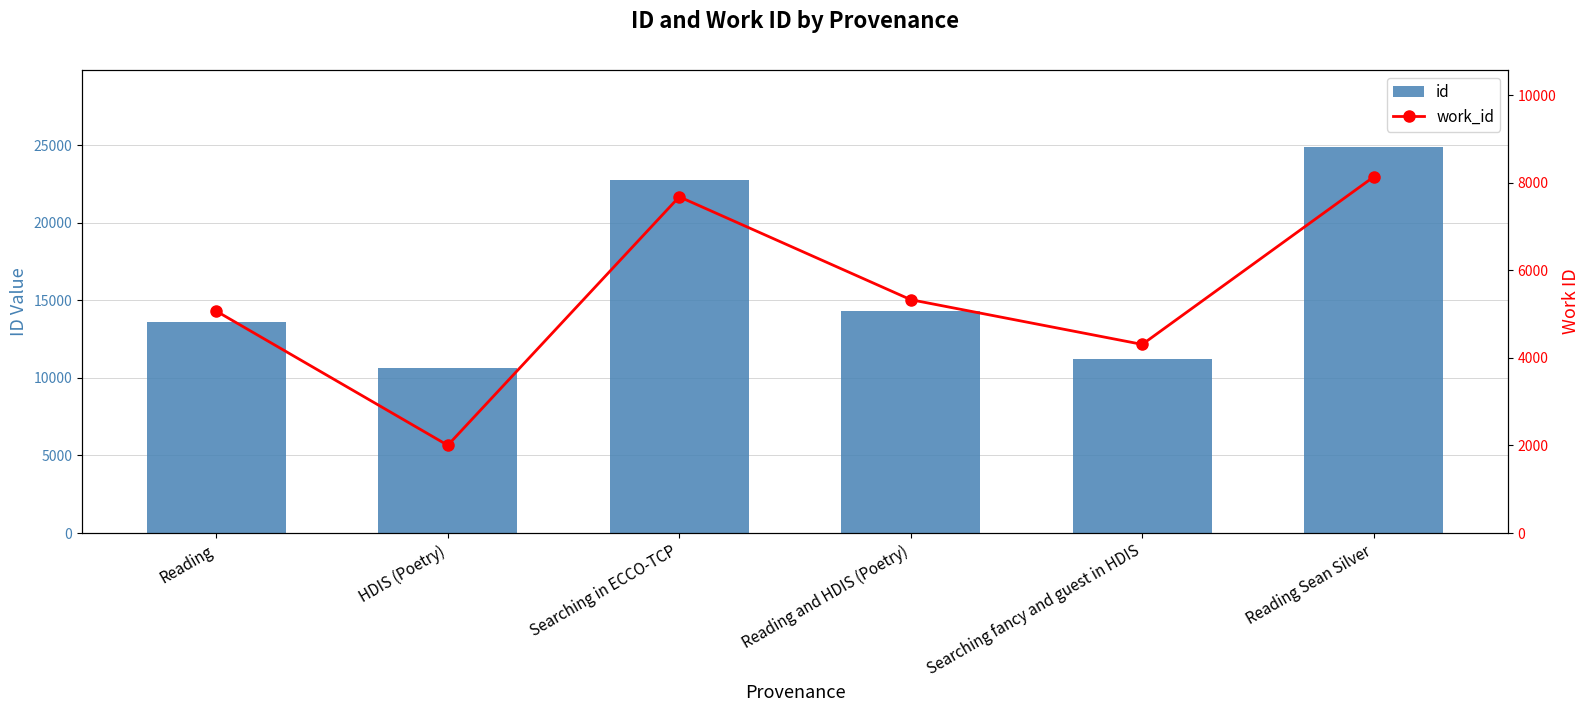

Which has a higher value, Reading and HDIS (Poetry) or Searching in ECCO-TCP?

Searching in ECCO-TCP